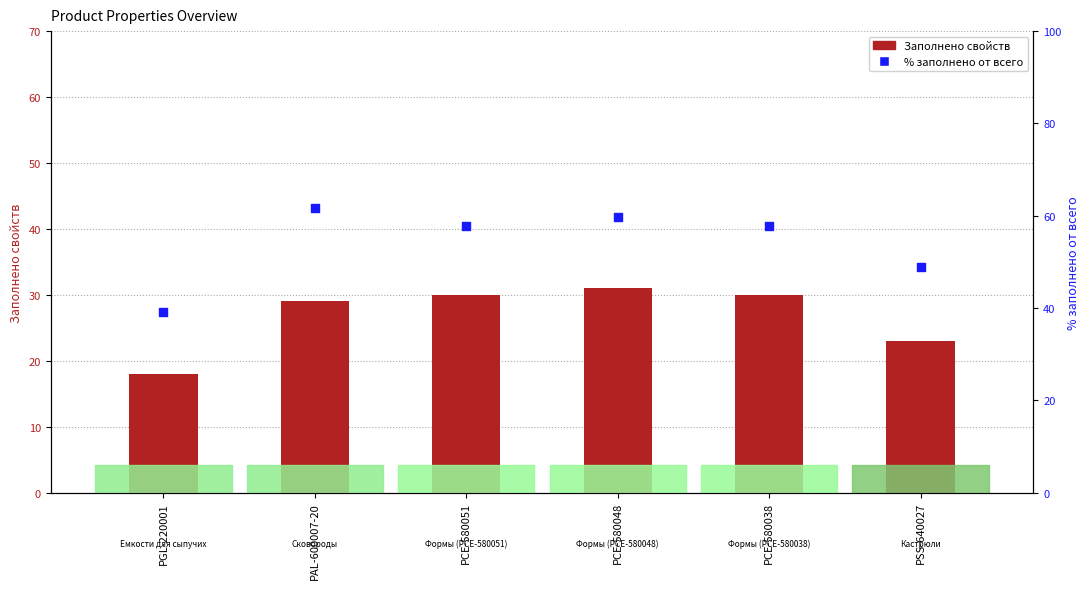

Which series has the largest total across all categories?

% заполнено от всего